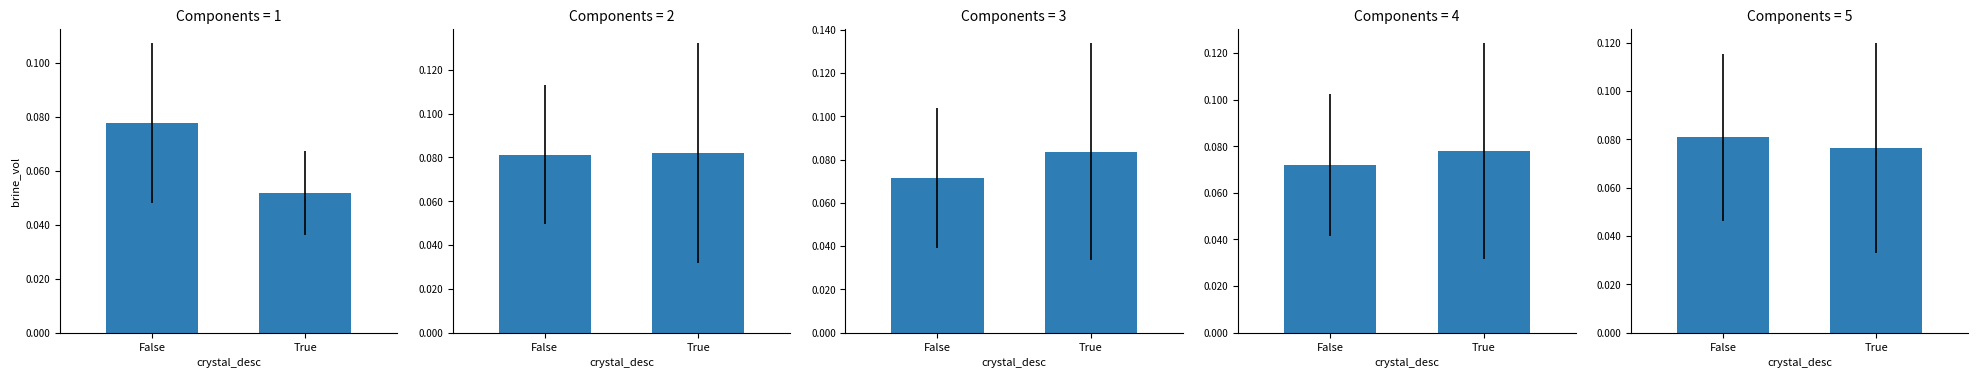

What is the sum of the values at True and False?

0.2